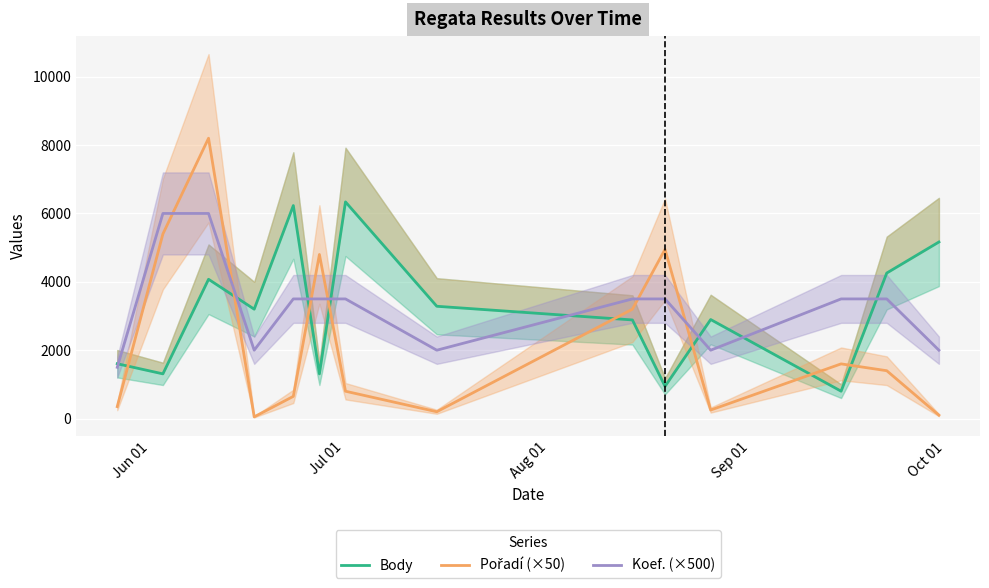

Which has a higher value, Oct 01 or Aug 01?

Oct 01